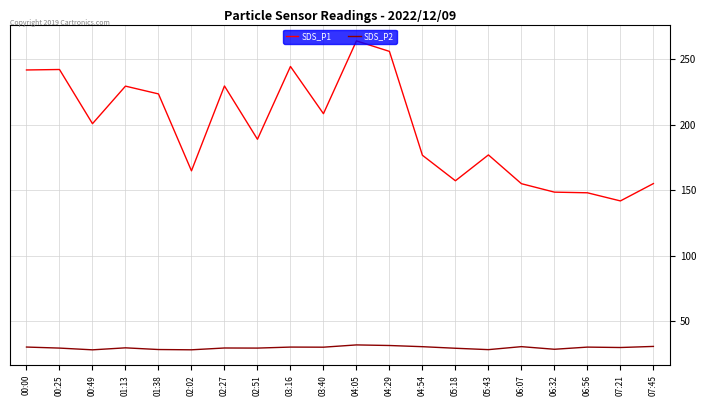

At how many categories does at least one series exceed 40?

20